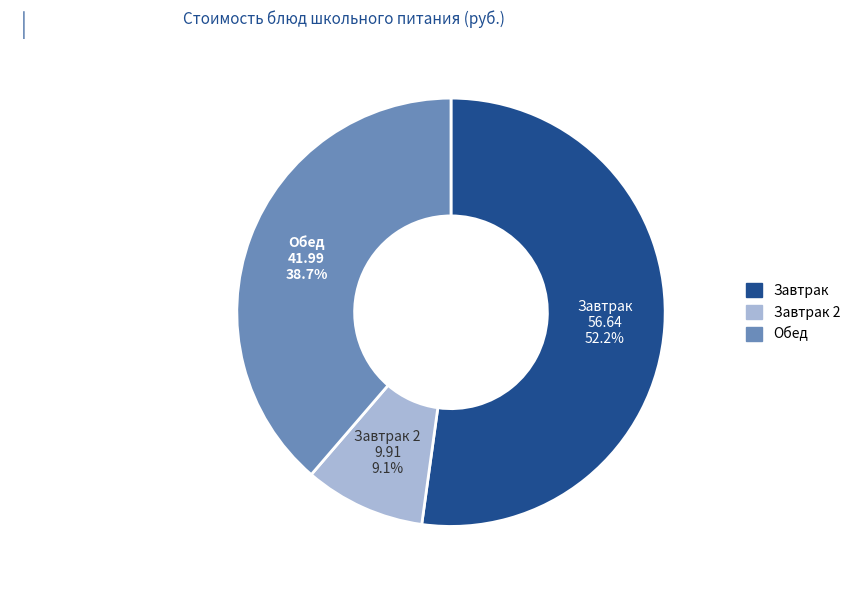

Is there a majority slice in this chart?

Yes